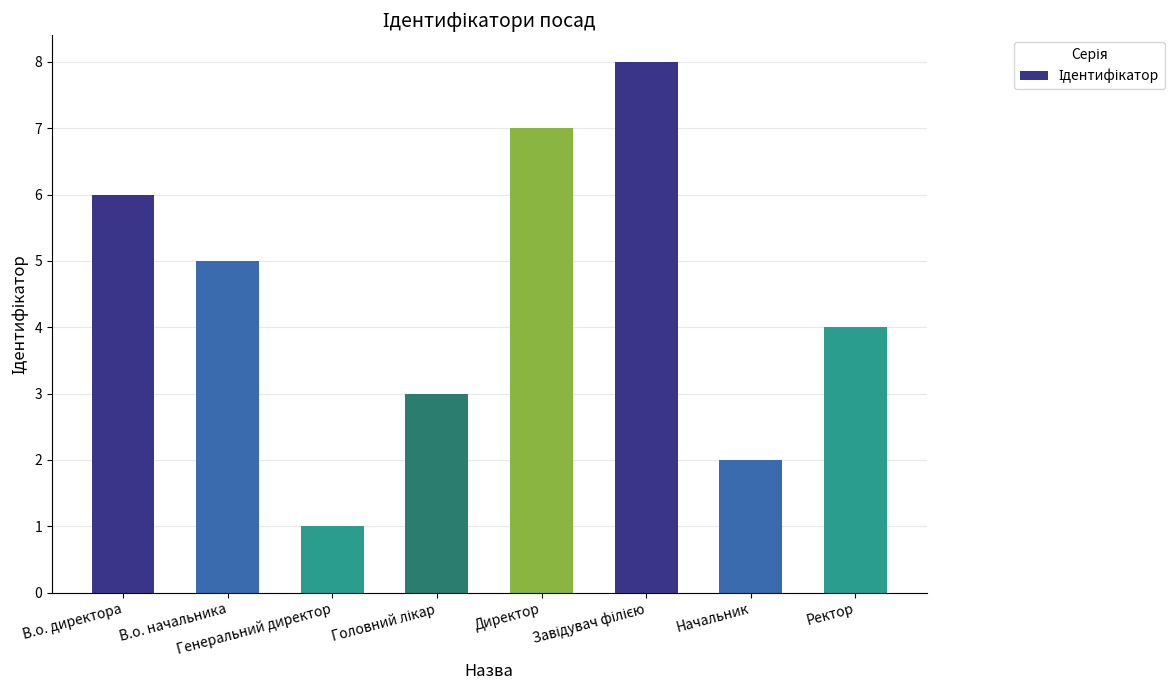

What is the difference between the maximum and minimum values?

7